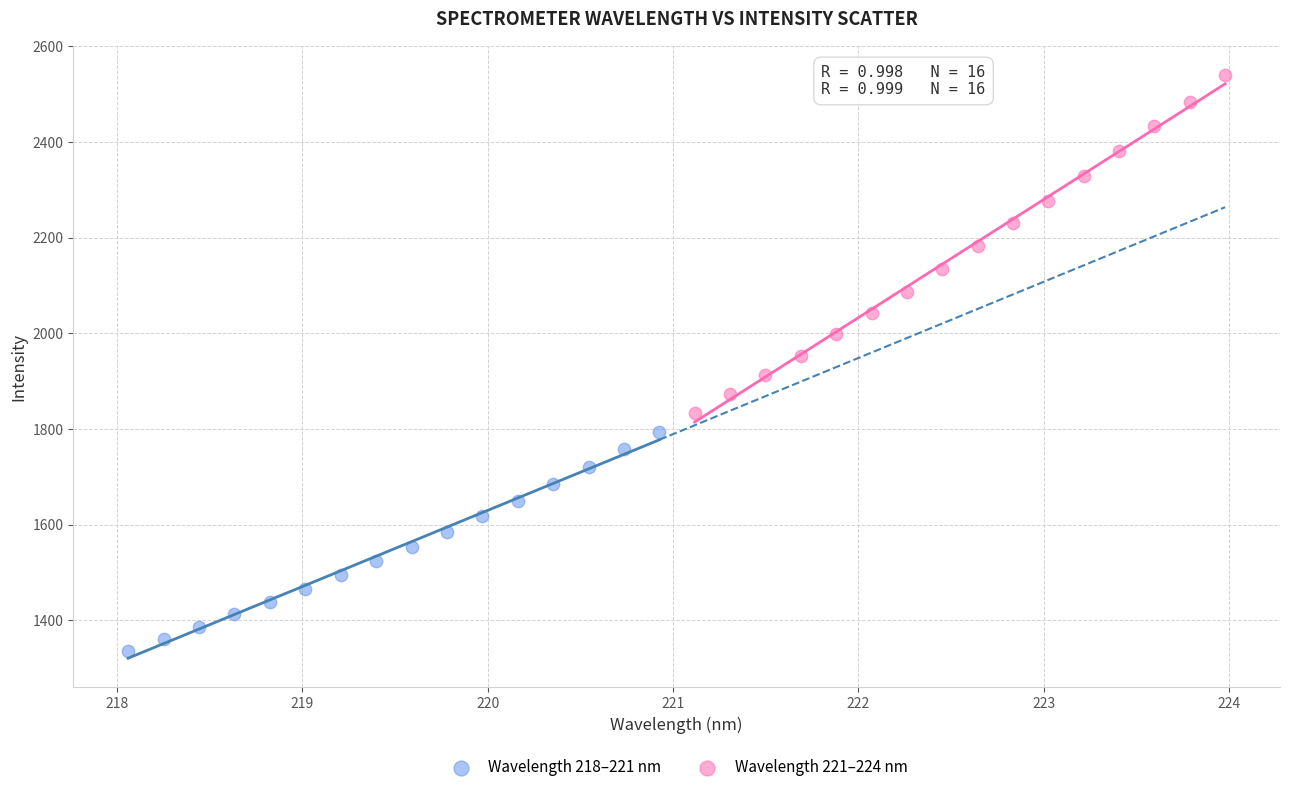

What are all the series names shown in the legend?

Wavelength 218–221 nm, Wavelength 221–224 nm